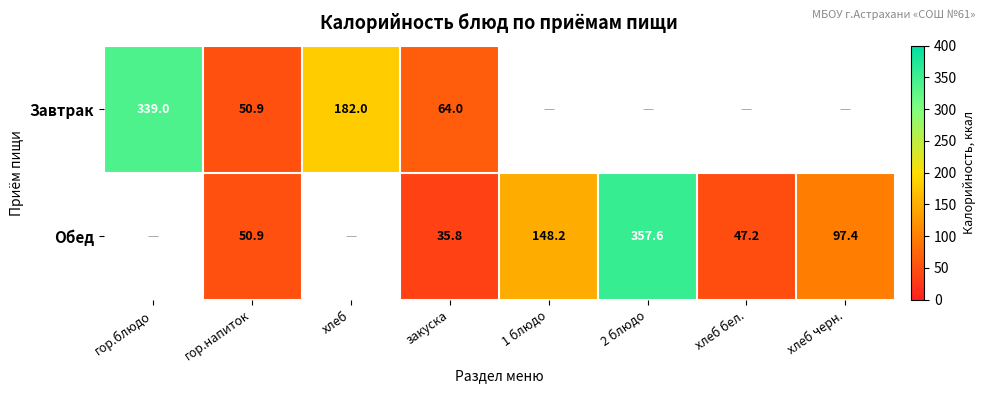

The Обед series shows 35.8 at закуска. True or false?

True